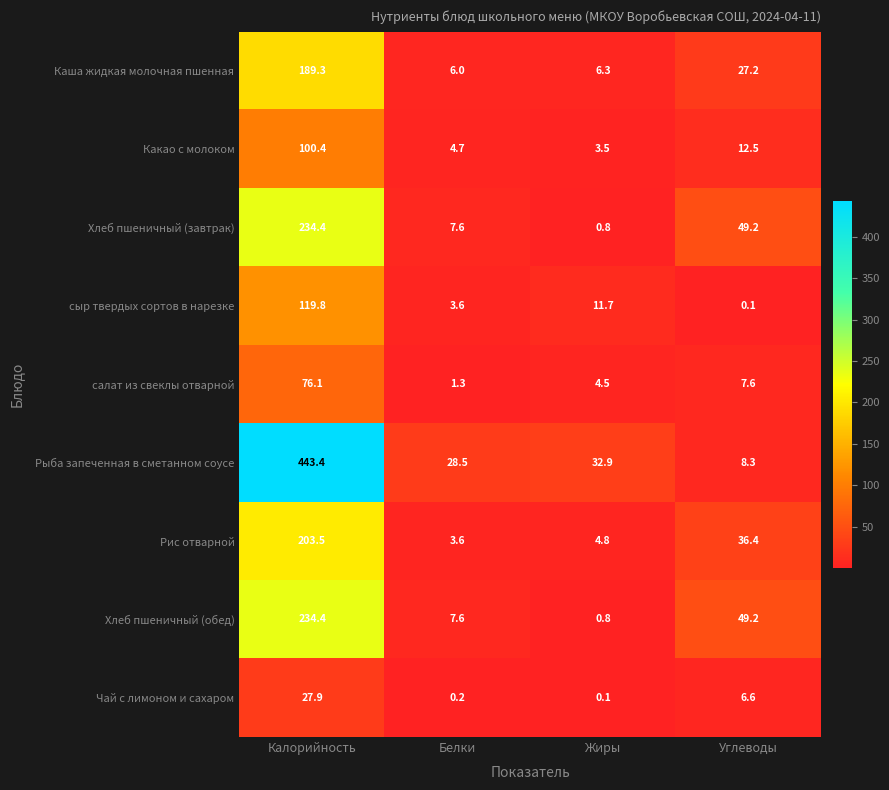

Where does the Какао с молоком series first go above 12?

Калорийность